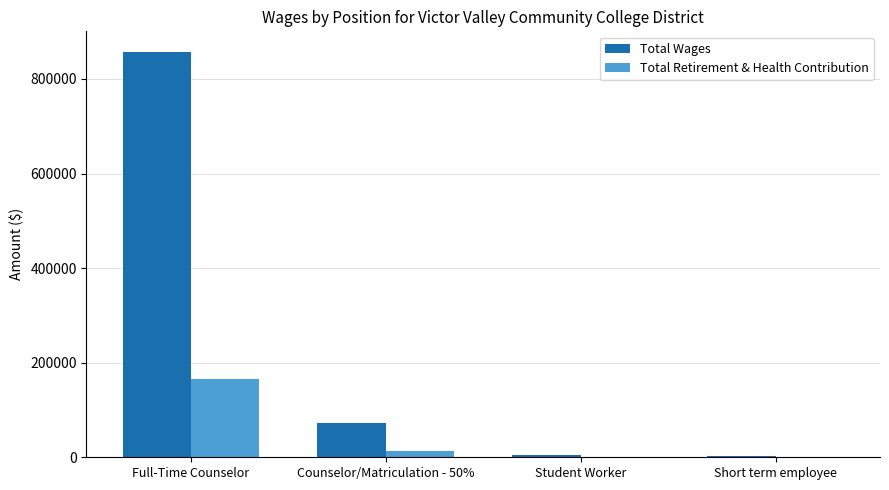

At which label is Total Retirement & Health Contribution closest to 82897?

Counselor/Matriculation - 50%